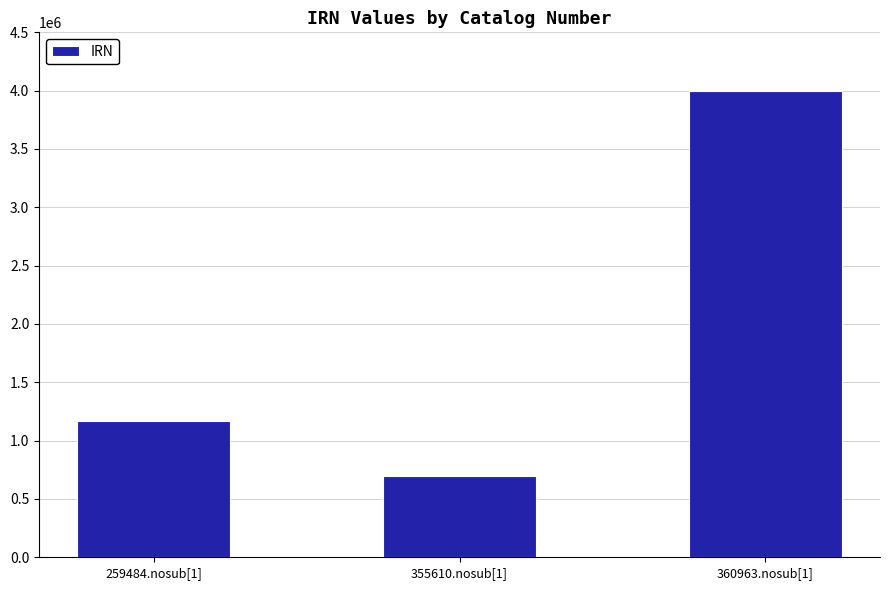

What is the label of the 1st bar from the right?

360963.nosub[1]